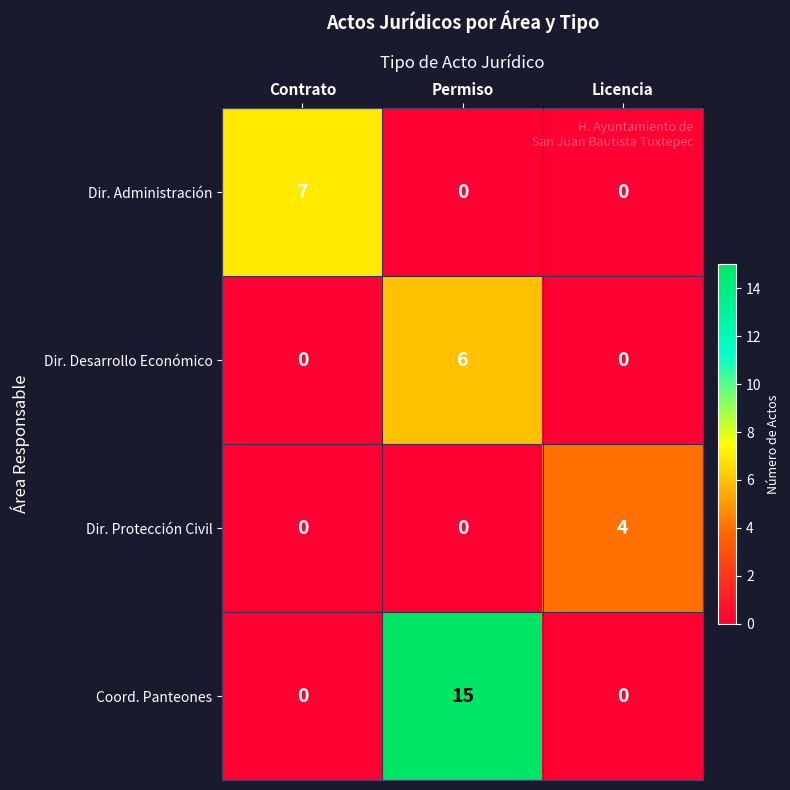

What is the average value of the Coord. Panteones series?

5